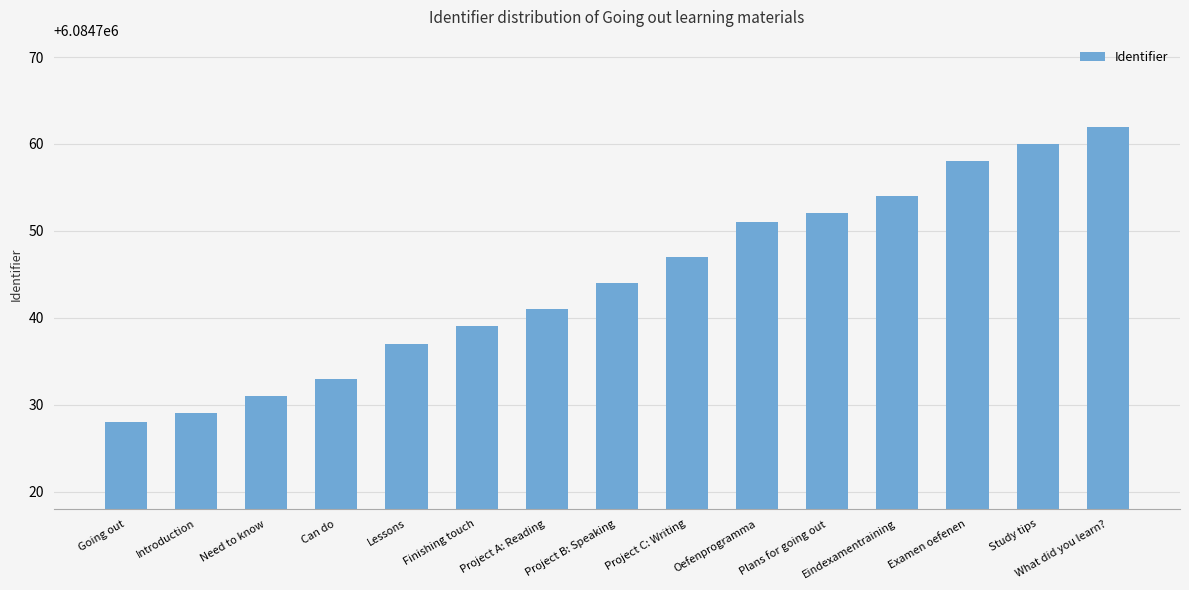

Where is the data nearest to the value 6084745?

Project B: Speaking